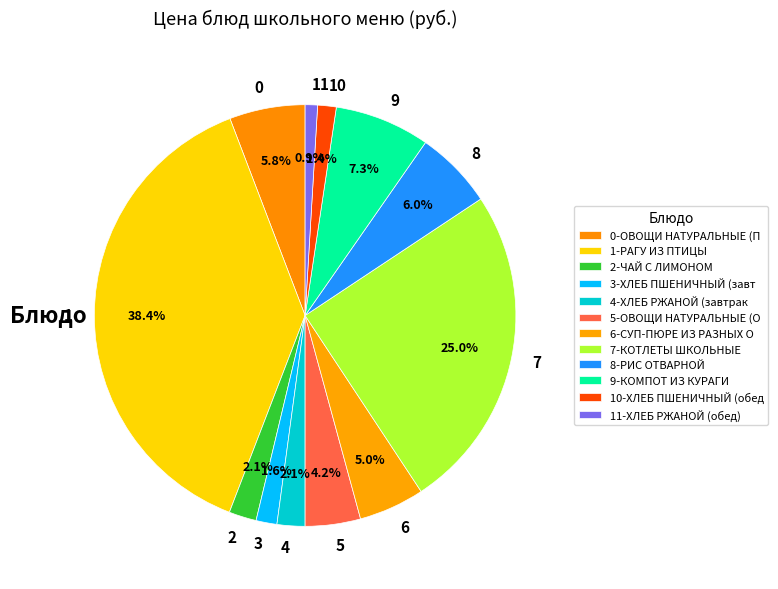

Approximately how many times larger is the value at 11 compared to 3?

0.6